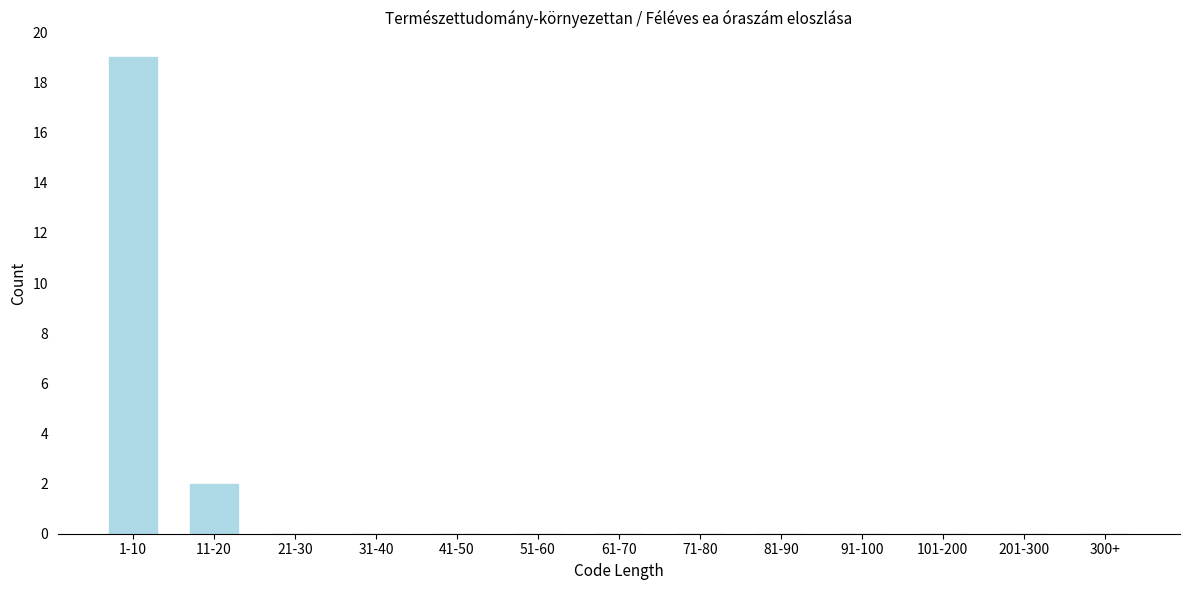

Reading left to right, transcribe all the data shown in this chart.

1-10=19	11-20=2	21-30=0	31-40=0	41-50=0	51-60=0	61-70=0	71-80=0	81-90=0	91-100=0	101-200=0	201-300=0	300+=0